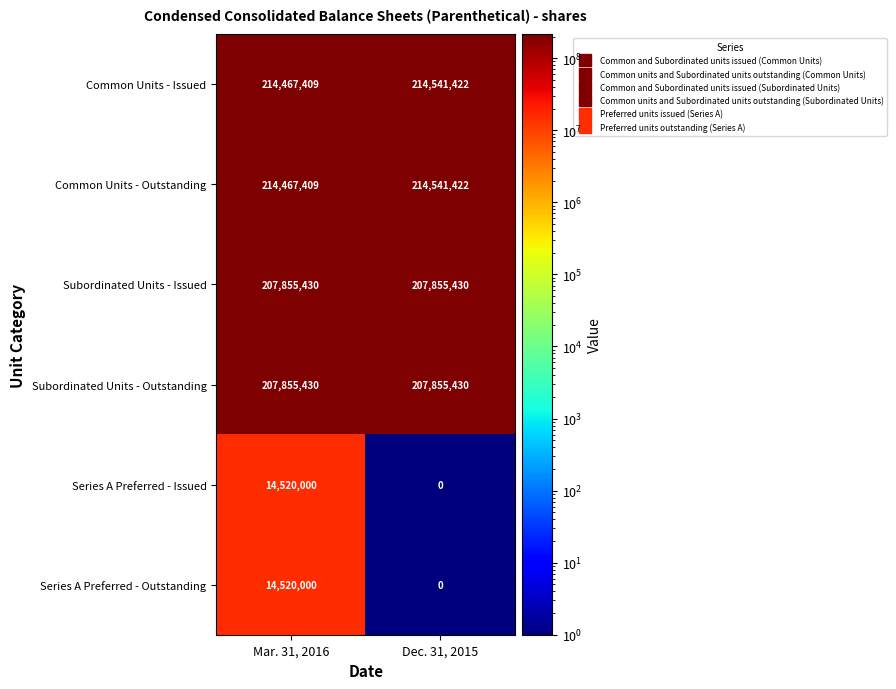

How many distinct data groups are displayed?

6